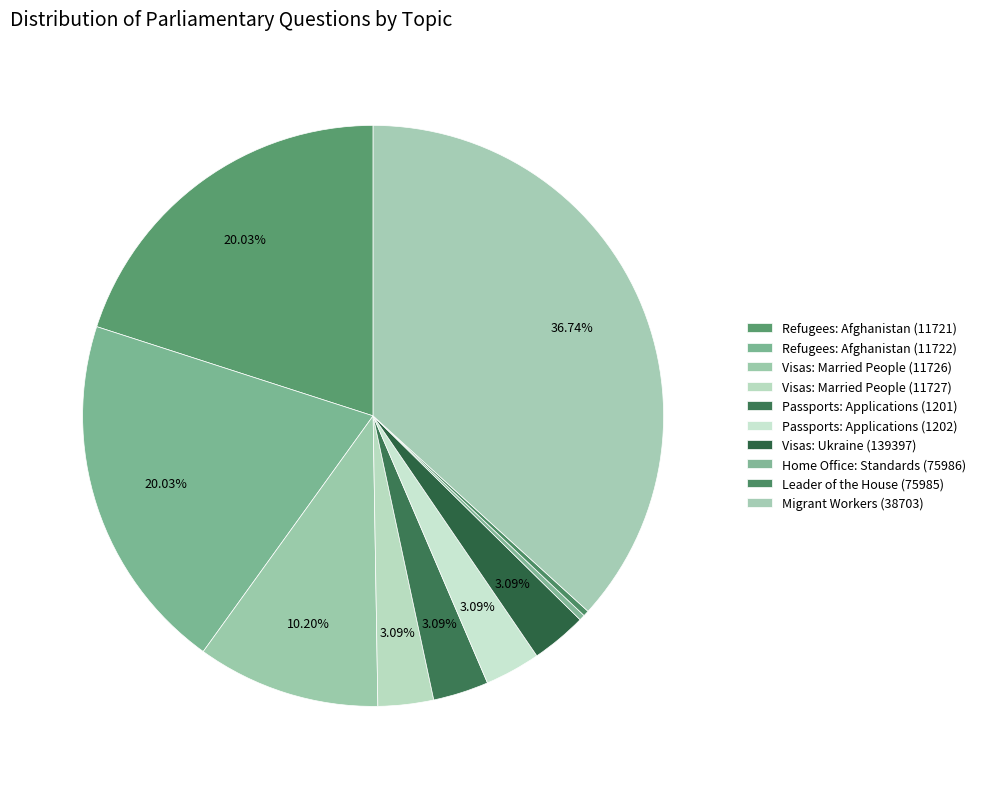

How many segments does this pie chart have?

10